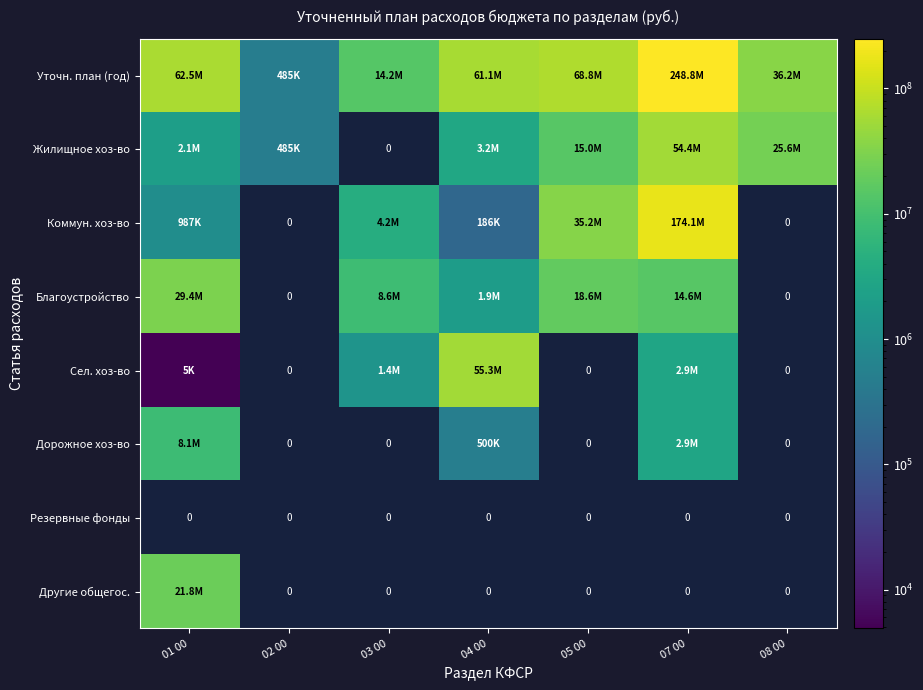

Which series has the widest spread of values?

Уточн. план (год)